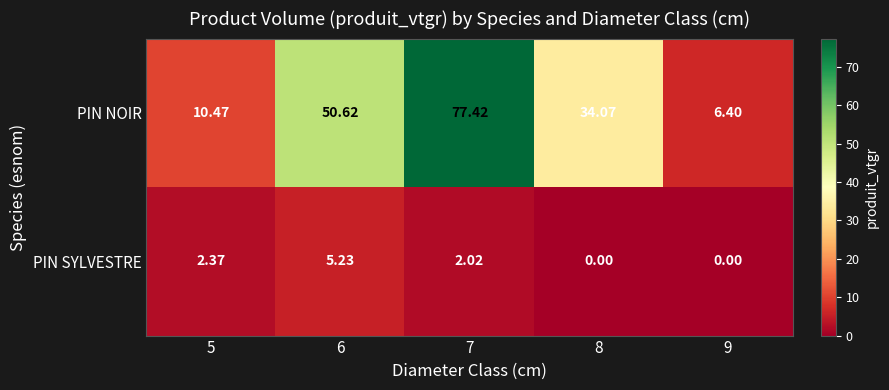

Is the value of PIN SYLVESTRE at 7 greater than the value of PIN NOIR at 8?

No